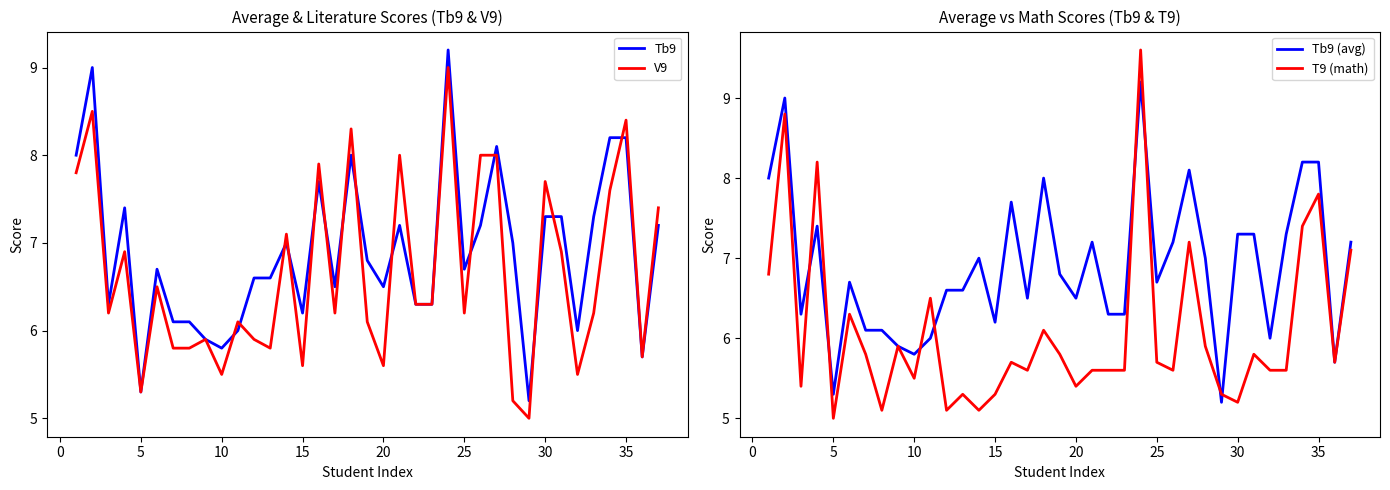

What is the maximum value for Tb9?

9.2